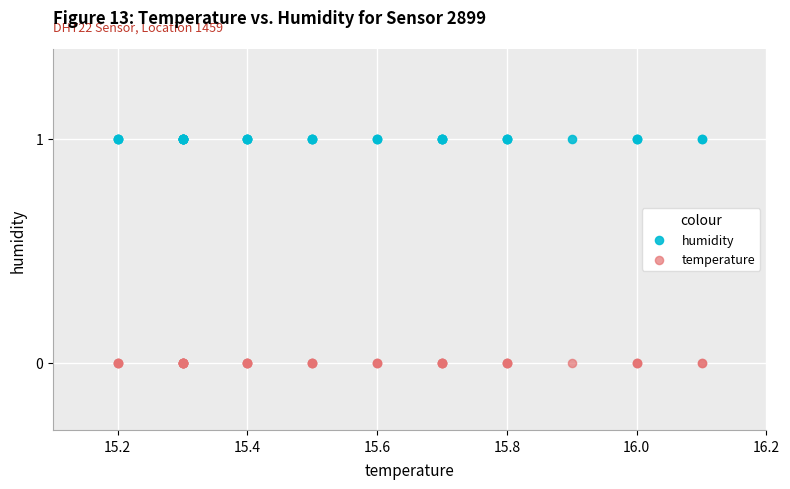

Which series contains the highest Y value?

humidity